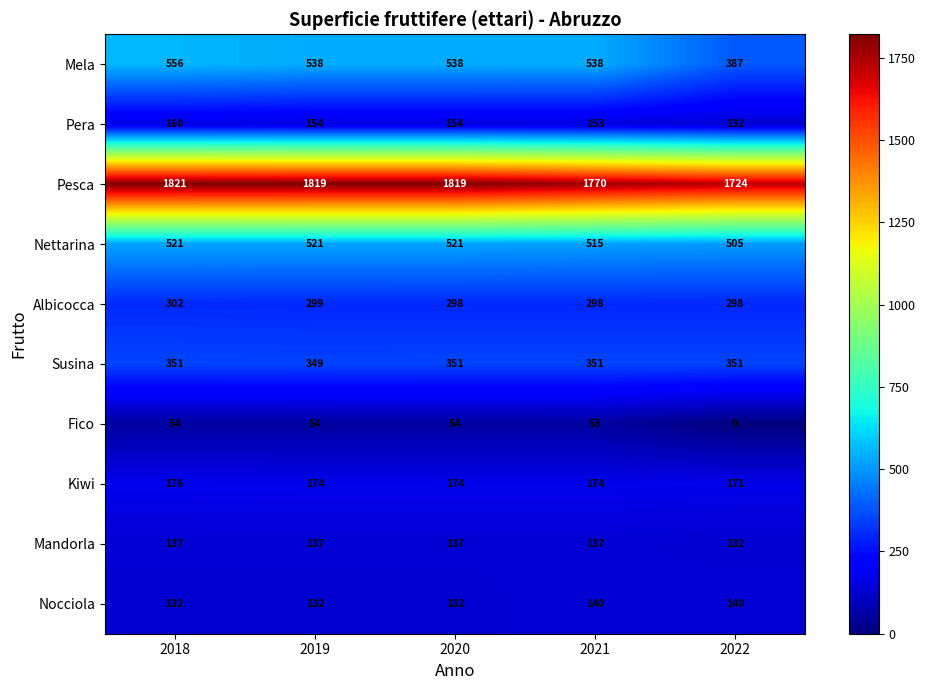

At which category is the sum across all series the highest?

2018